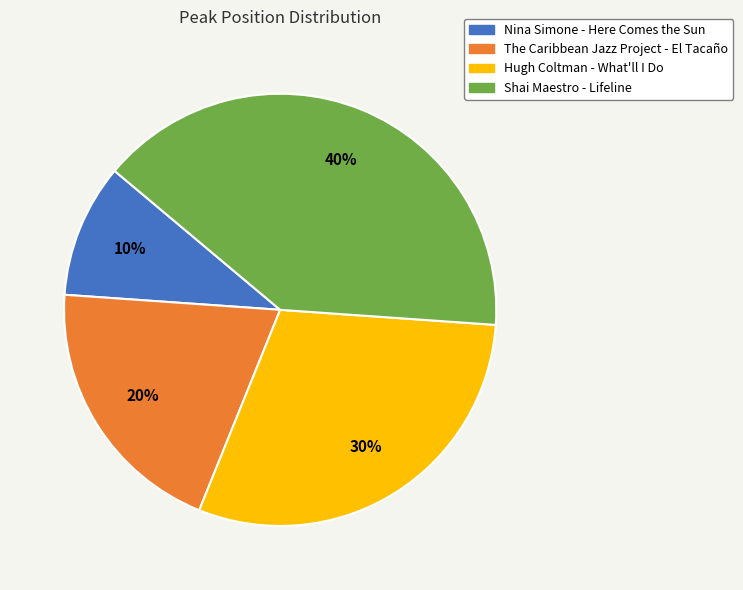

What is the ratio of the value at Nina Simone - Here Comes the Sun to the value at Hugh Coltman - What'll I Do?

0.3